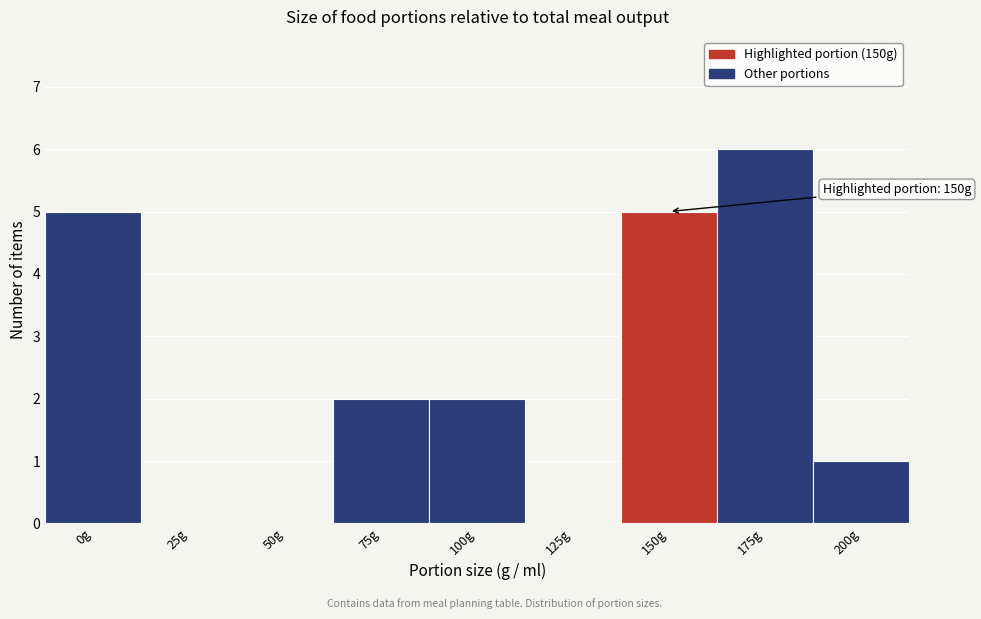

Reading left to right, extract all data points from this chart.

0g=5	25g=0	50g=0	75g=2	100g=2	125g=0	150g=5	175g=6	200g=1